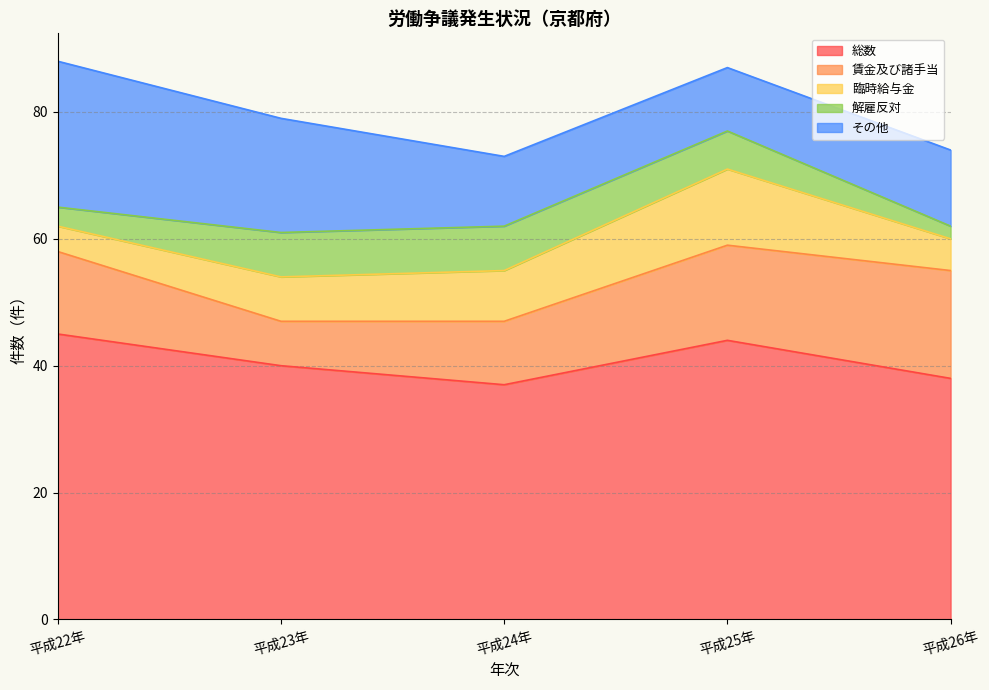

Where does the 臨時給与金 series first go above 7?

平成24年